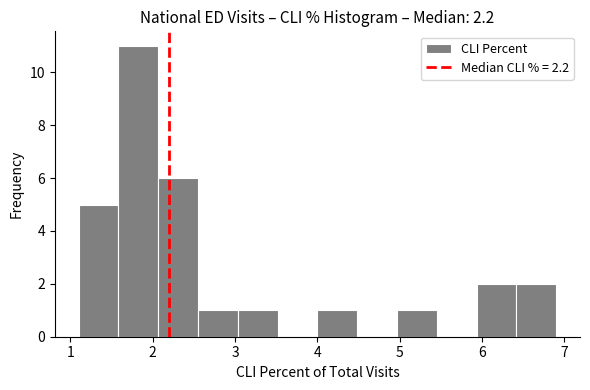

Reading left to right, list every bar in this chart as the range it spans on the x-axis followed by its height. Neither the bar edges nor the heights are printed on the chart, so give them approximately, as read against the axes.

1.1 to 1.6: 5
1.6 to 2.1: 11
2.1 to 2.6: 6
2.6 to 3.0: 1
3.0 to 3.5: 1
3.5 to 4.0: 0
4.0 to 4.5: 1
4.5 to 5.0: 0
5.0 to 5.5: 1
5.5 to 5.9: 0
5.9 to 6.4: 2
6.4 to 6.9: 2